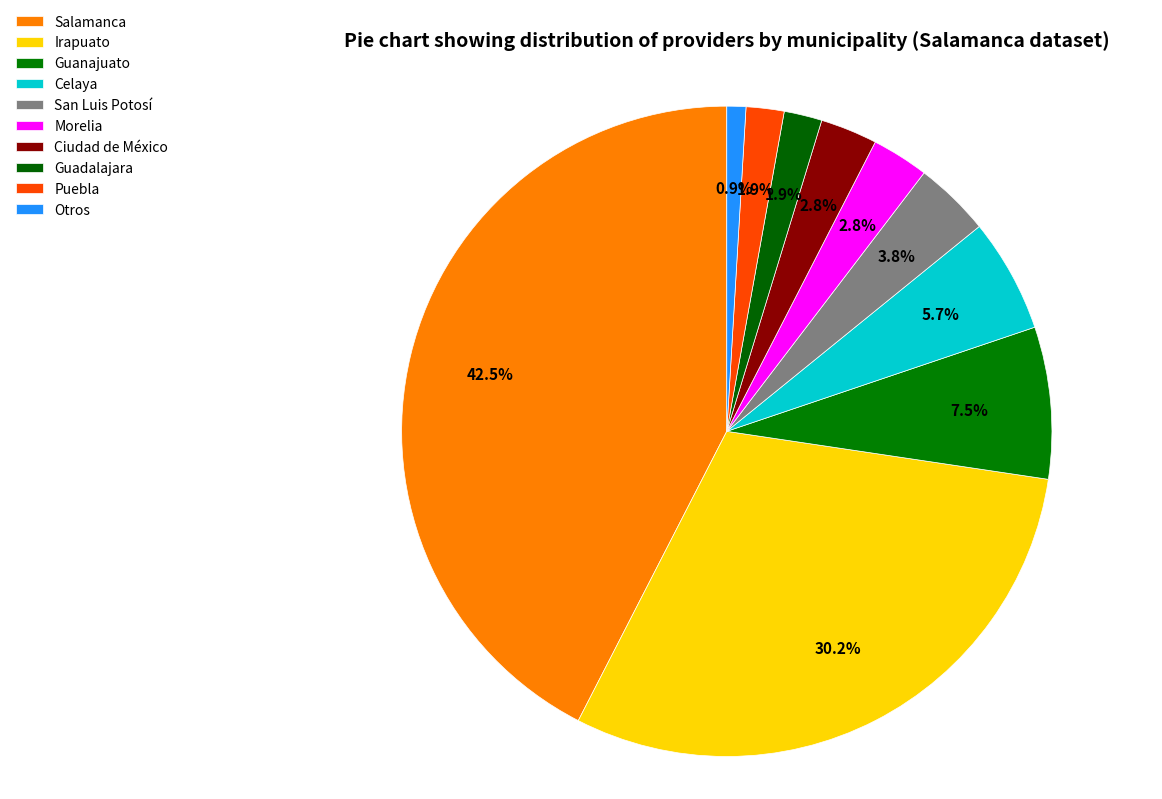

What is the change in value from Guanajuato to Guadalajara?

-6